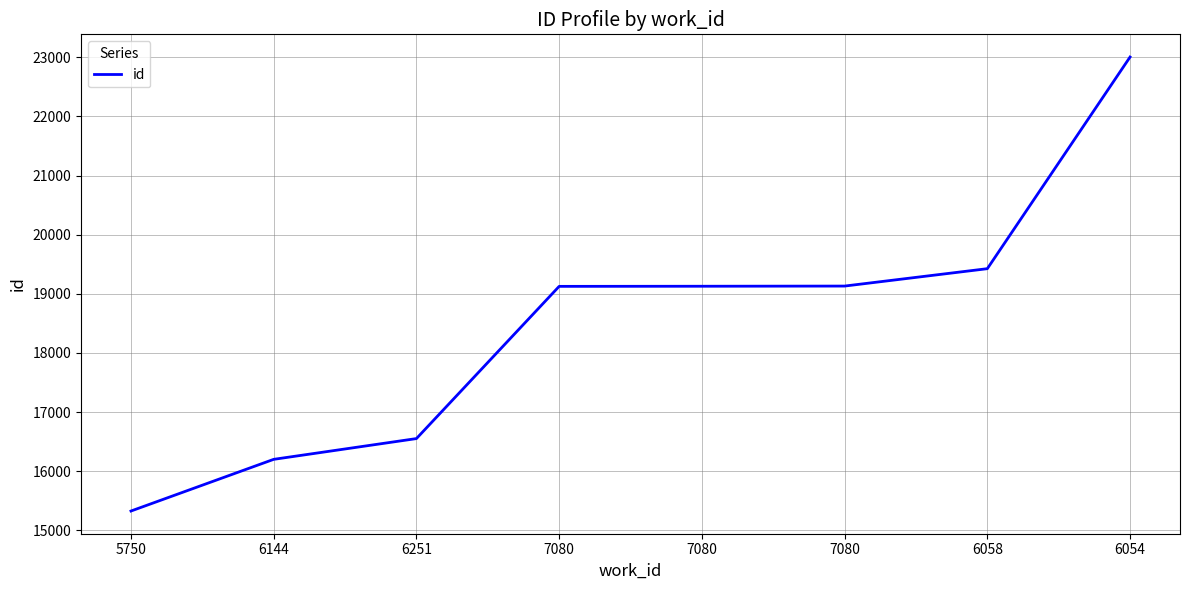

Is it true that the value at 6251 is 16552?

True